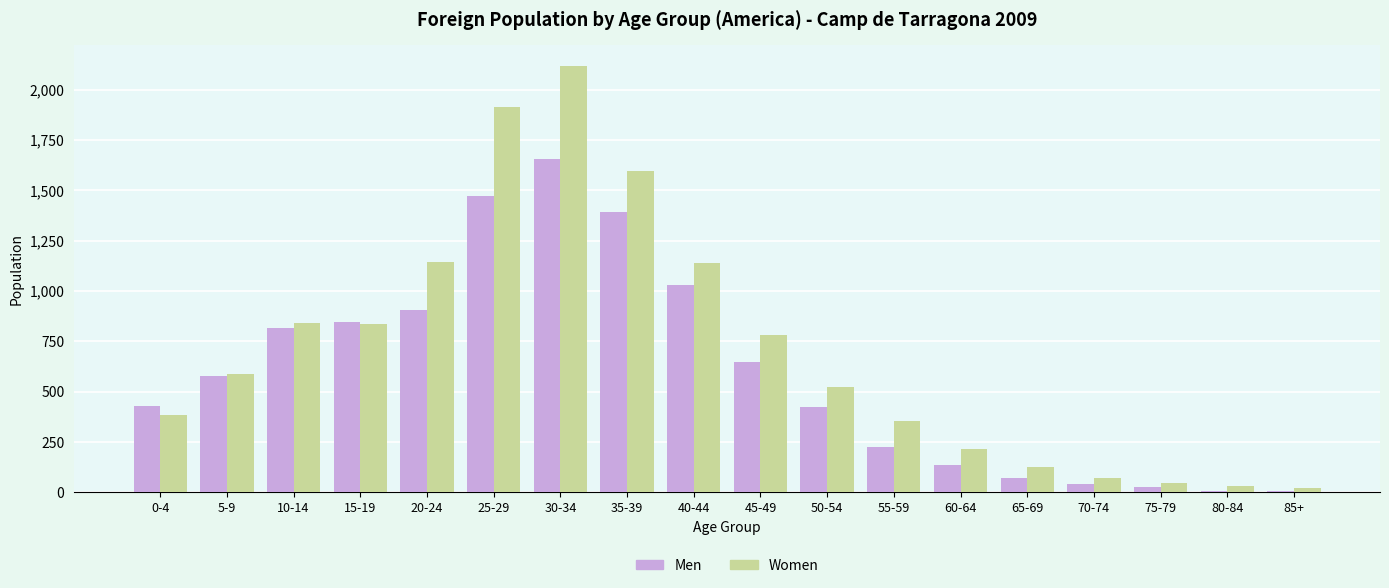

Which series has the largest total across all categories?

Women